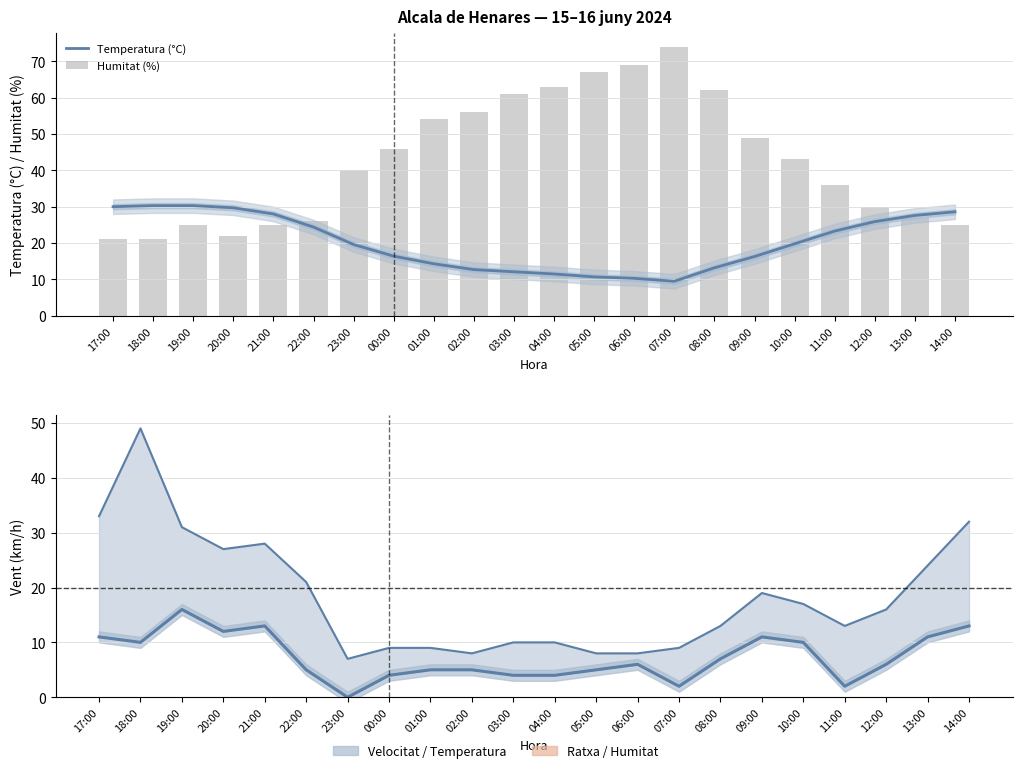

What is the value of the Humitat (%) bar at the 20th from the left?

30.0